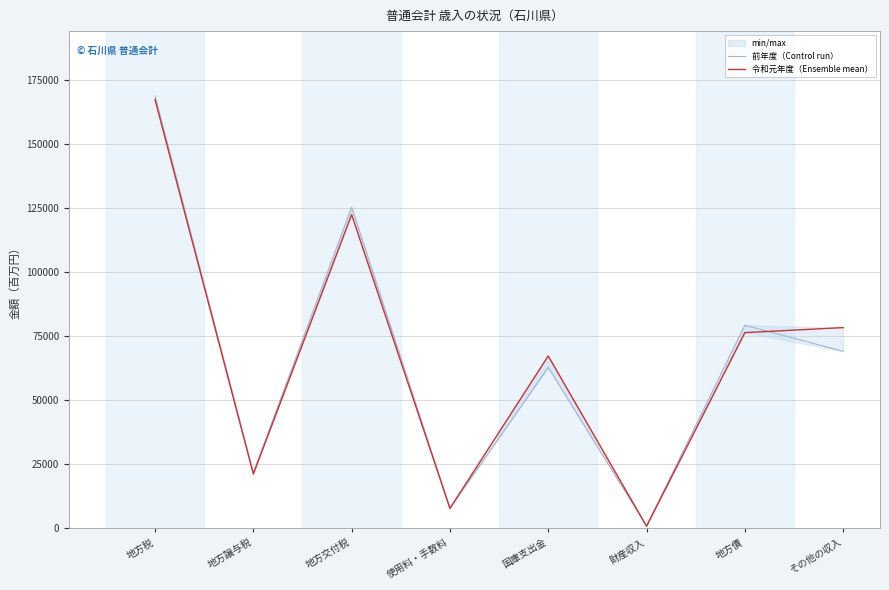

What is the value of the 令和元年度（Ensemble mean） point at the 5th from the left?

67282